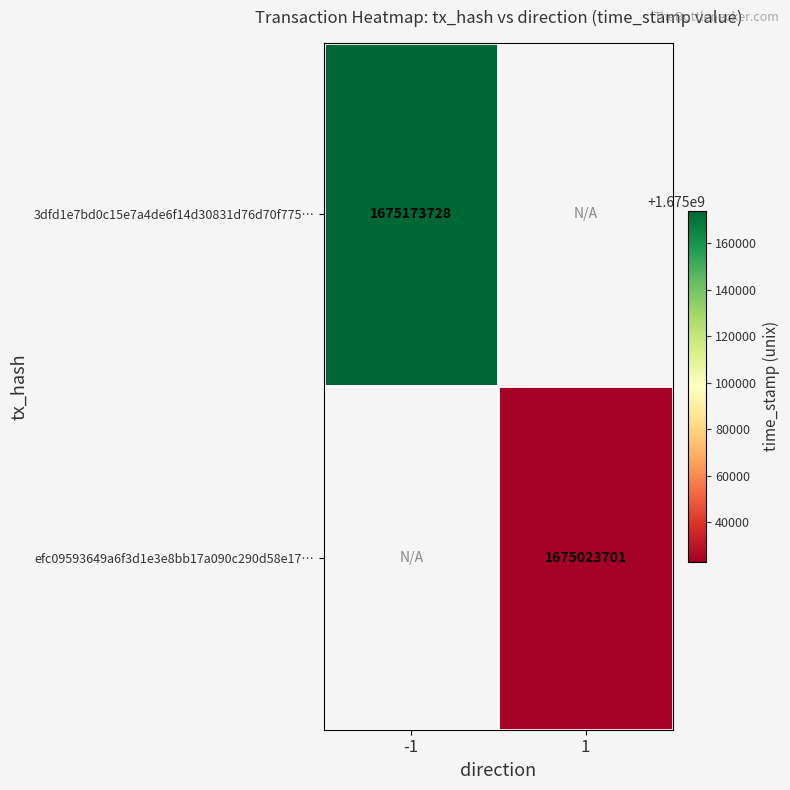

Is it true that 3dfd1e7bd0c15e7a4de6f14d30831d76d70f775… equals 1675173728 at -1?

True